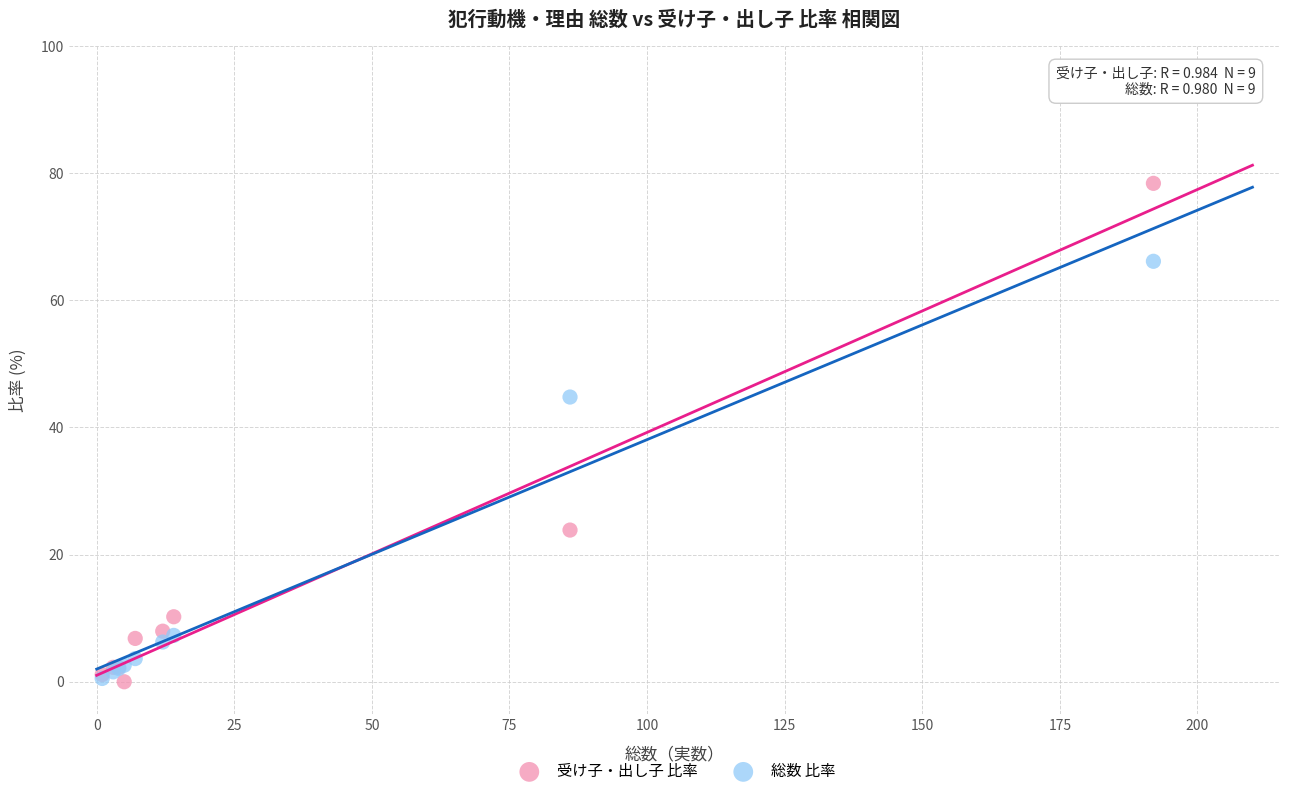

In the 総数 比率 series, what Y value is closest to 33?

44.8